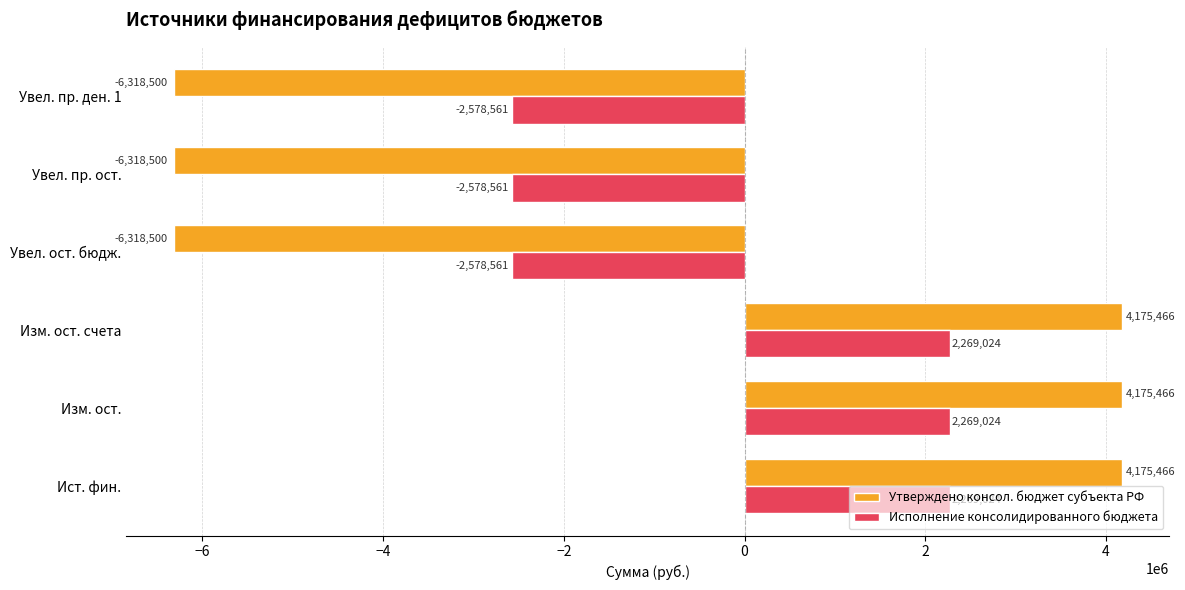

The Утверждено консол. бюджет субъекта РФ series shows -6318500.0 at Увел. пр. ост.. True or false?

True